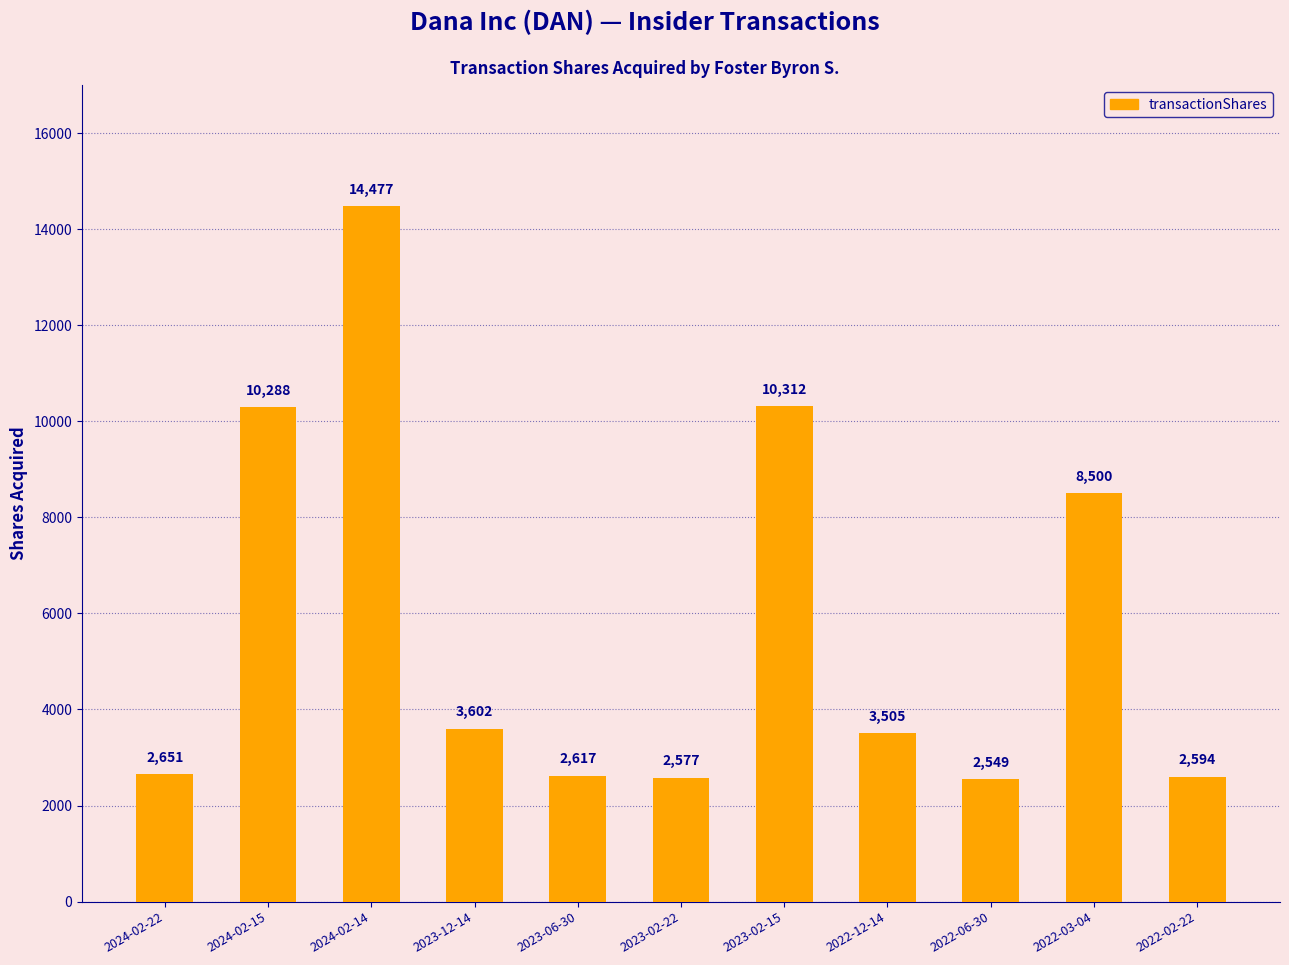

What is the average value?

5788